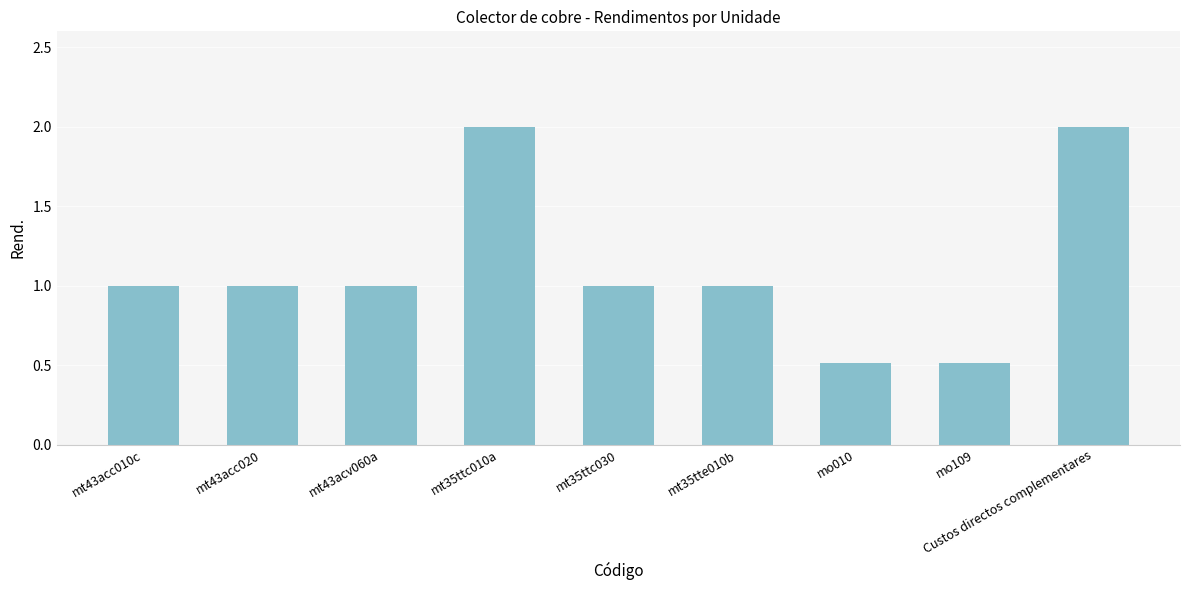

Is it true that the value at mo109 is 0.3?

False